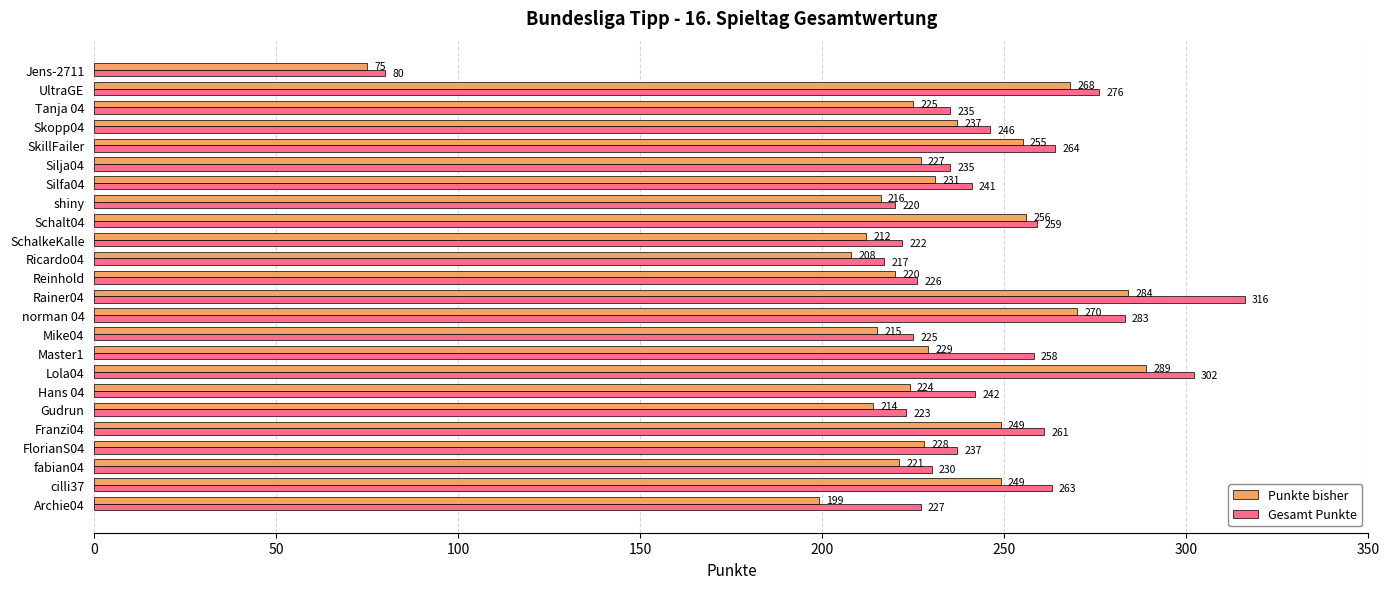

Count the number of data series in this chart.

2